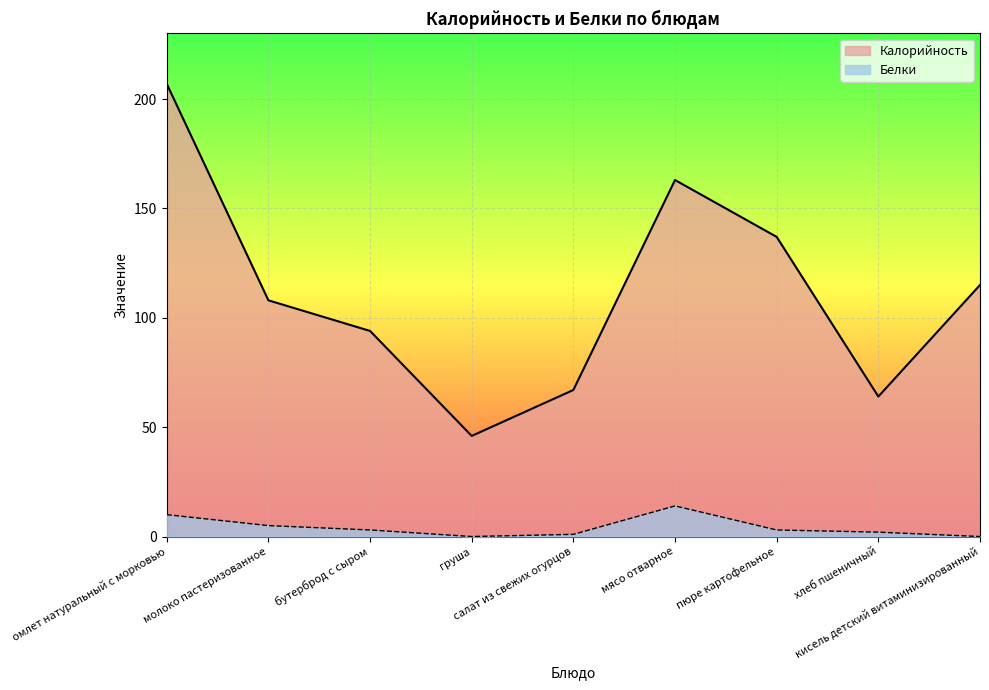

Is the value of Белки at кисель детский витаминизированный greater than the value of Калорийность at мясо отварное?

No